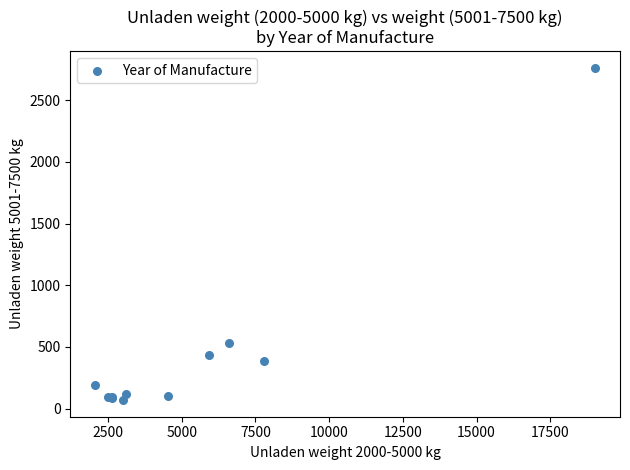

What Y value in the scatter plot is closest to 1416?

531